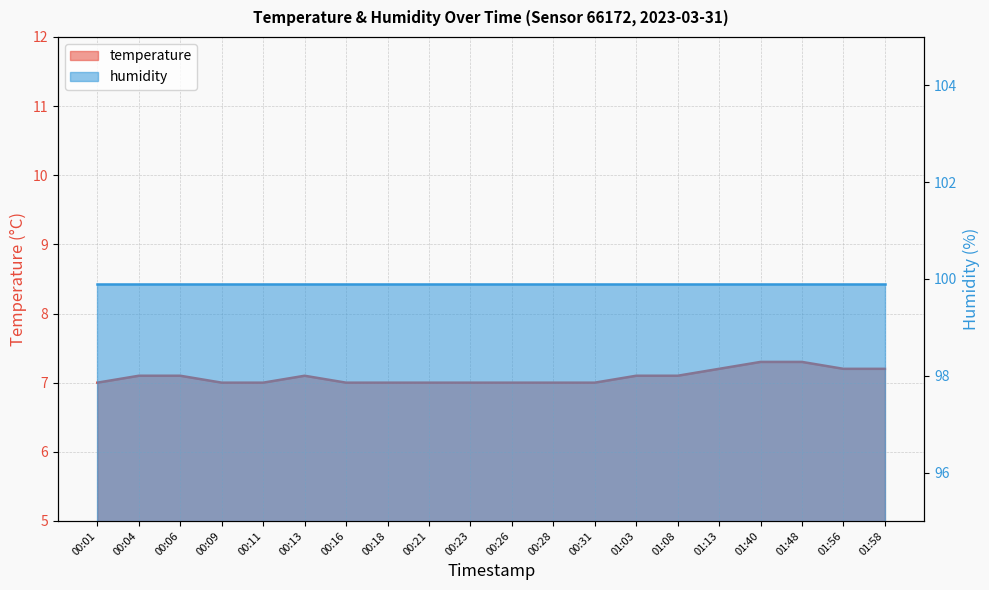

Which category has the highest value across all series?

01:40